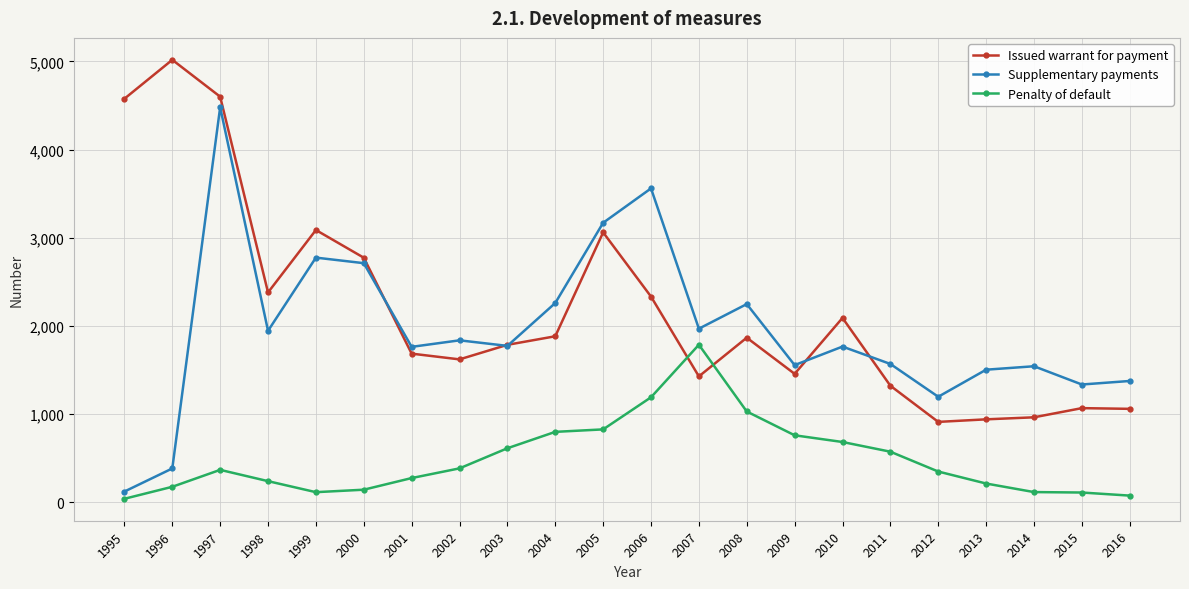

What are all the series names shown in the legend?

Issued warrant for payment, Supplementary payments, Penalty of default